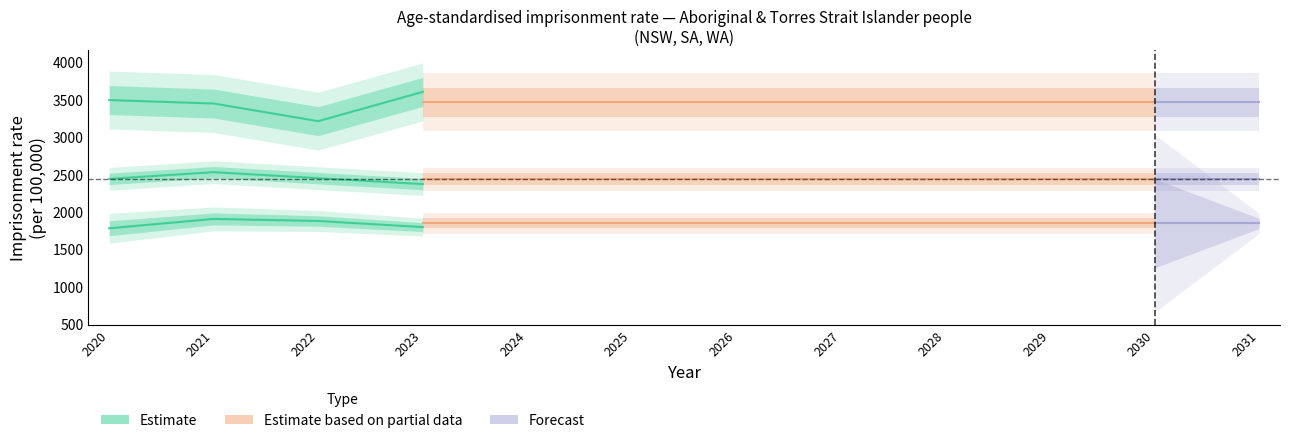

Between 2021 and 2021, which is larger?

2021